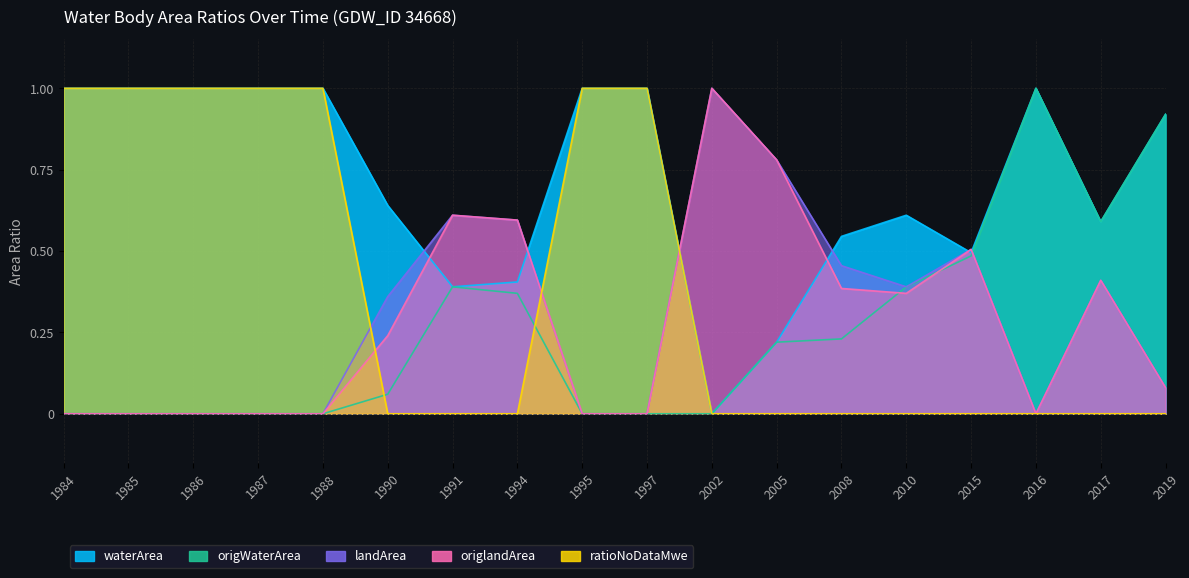

Reading left to right, transcribe all the data shown in this chart.

waterArea: 1.0	1.0	1.0	1.0	1.0	0.6	0.4	0.4	1.0	1.0	0.0	0.2	0.5	0.6	0.5	1.0	0.6	0.9
origWaterArea: 0.0	0.0	0.0	0.0	0.0	0.1	0.4	0.4	0.0	0.0	0.0	0.2	0.2	0.4	0.5	1.0	0.6	0.9
landArea: 0.0	0.0	0.0	0.0	0.0	0.4	0.6	0.6	0.0	0.0	1.0	0.8	0.5	0.4	0.5	0.0	0.4	0.1
origlandArea: 0.0	0.0	0.0	0.0	0.0	0.2	0.6	0.6	0.0	0.0	1.0	0.8	0.4	0.4	0.5	0.0	0.4	0.1
ratioNoDataMwe: 1.0	1.0	1.0	1.0	1.0	0.0	0.0	0.0	1.0	1.0	0.0	0.0	0.0	0.0	0.0	0.0	0.0	0.0